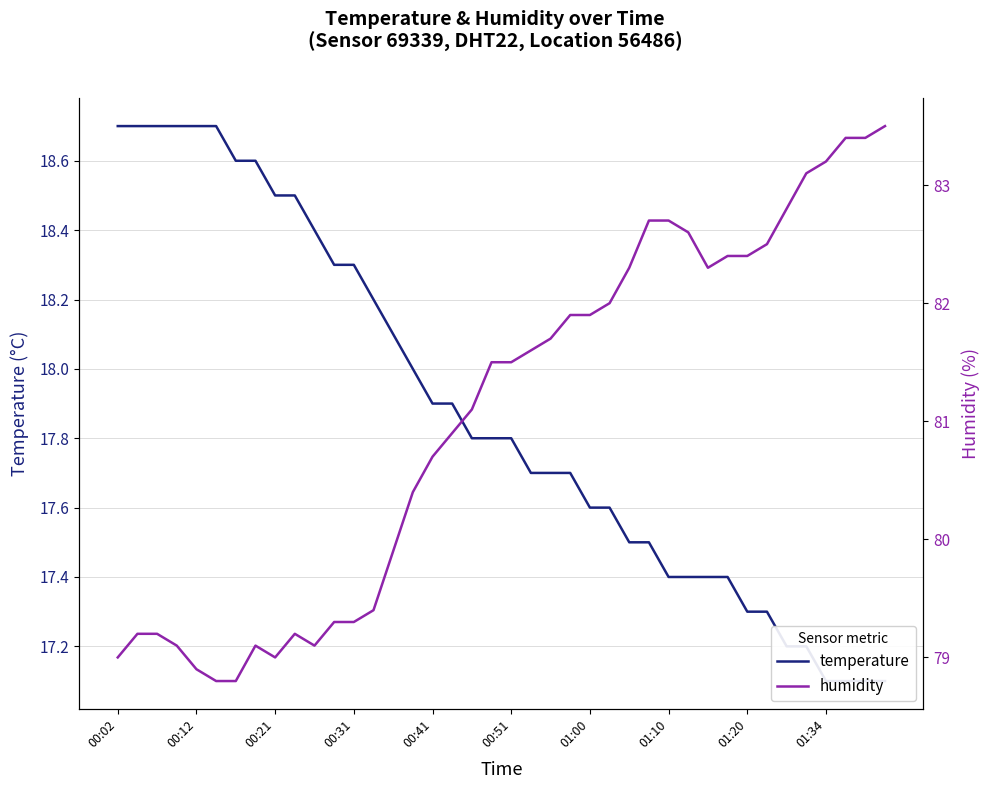

Reading left to right, extract all data points from this chart.

temperature: 18.7	18.7	18.7	18.7	18.7	18.7	18.6	18.6	18.5	18.5	18.4	18.3	18.3	18.2	18.1	18.0	17.9	17.9	17.8	17.8	17.8	17.7	17.7	17.7	17.6	17.6	17.5	17.5	17.4	17.4	17.4	17.4	17.3	17.3	17.2	17.2	17.1	17.1	17.1	17.1
humidity: 79.0	79.2	79.2	79.1	78.9	78.8	78.8	79.1	79.0	79.2	79.1	79.3	79.3	79.4	79.9	80.4	80.7	80.9	81.1	81.5	81.5	81.6	81.7	81.9	81.9	82.0	82.3	82.7	82.7	82.6	82.3	82.4	82.4	82.5	82.8	83.1	83.2	83.4	83.4	83.5